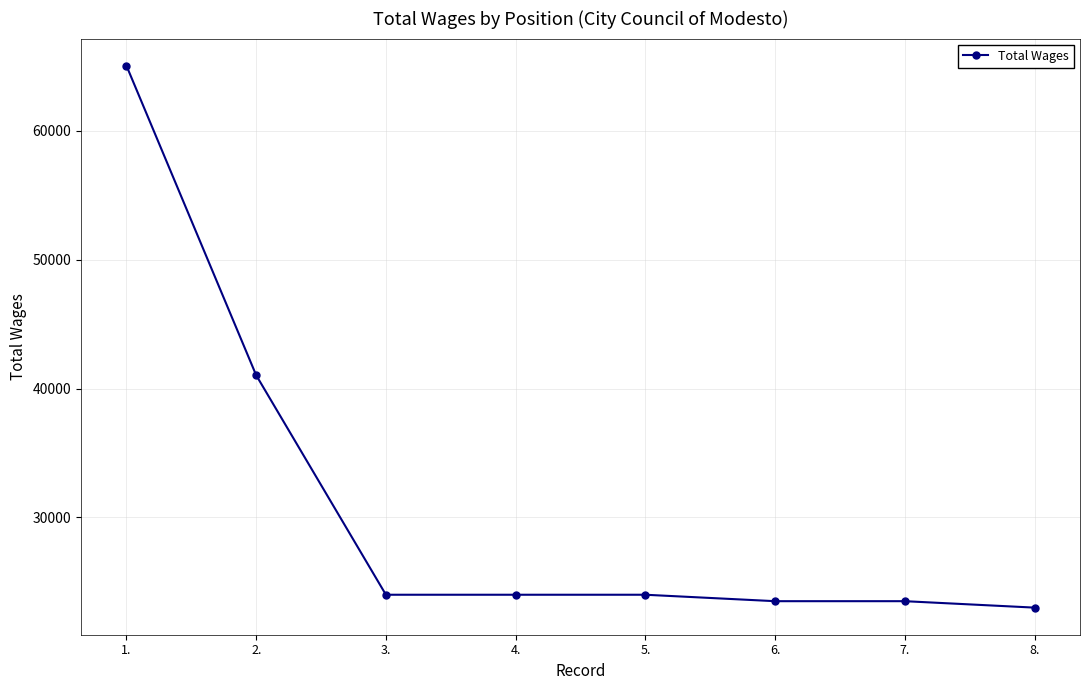

What is the label of the 1st point from the left?

1.